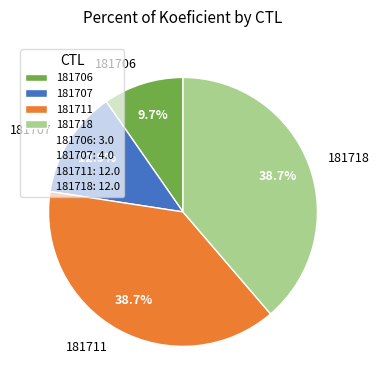

Is there a majority slice in this chart?

No